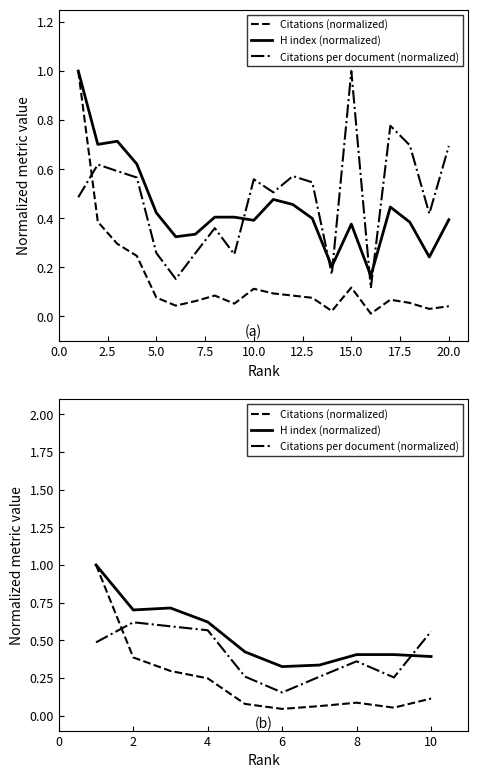

Which has a higher value, 15.0 or 20.0?

15.0